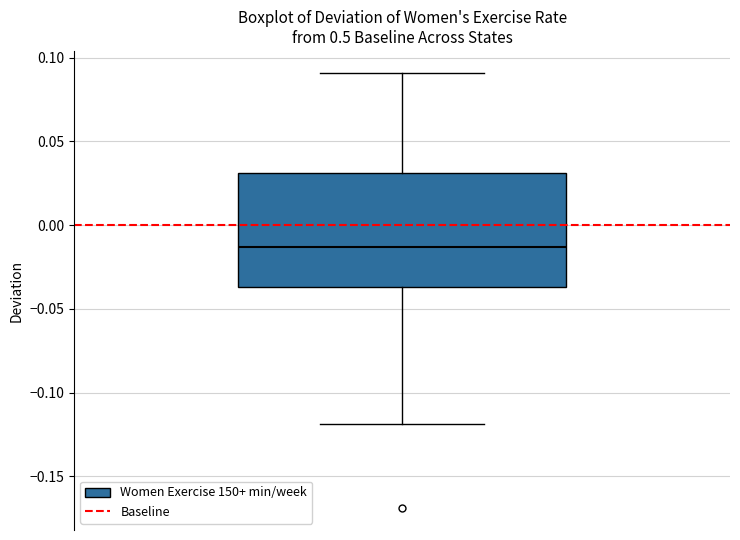

Transcribe this box plot: give where the median line is, the range the box spans, and where the two whiskers end, as read against the y-axis. The values are not printed on the chart, so give them approximately, as read against the axis.

median -0.015, box -0.035 to 0.030, whiskers -0.120 to 0.090